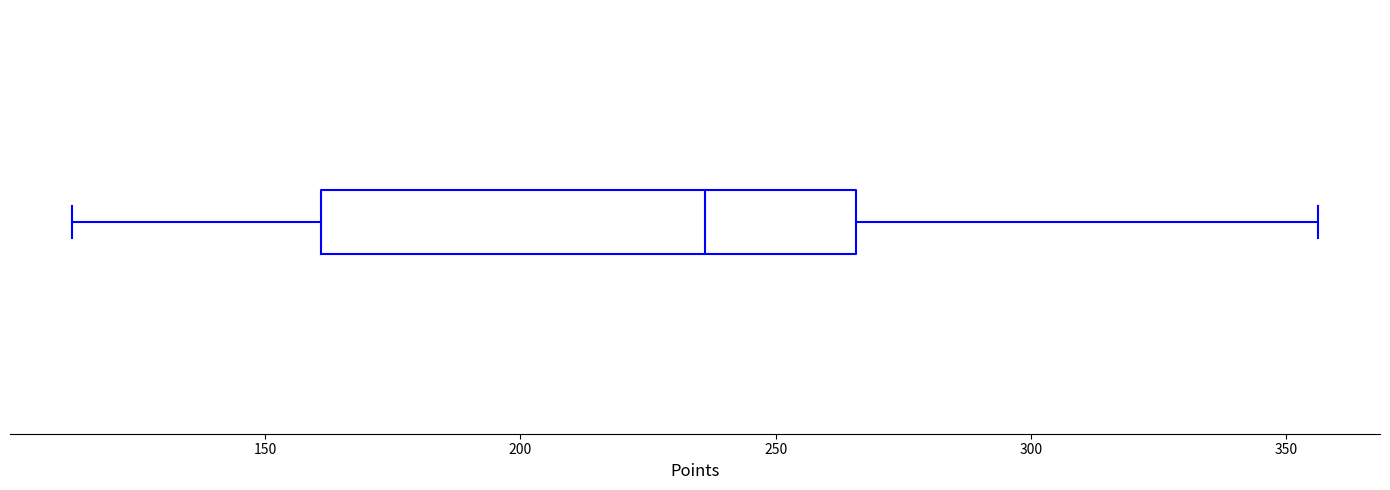

Read this box plot against the x-axis: the position of the median line, the range covered by the box, and the ends of both whiskers. The values are not printed on the chart, so give them approximately, as read against the axis.

median 235, box 160 to 265, whiskers 110 to 355